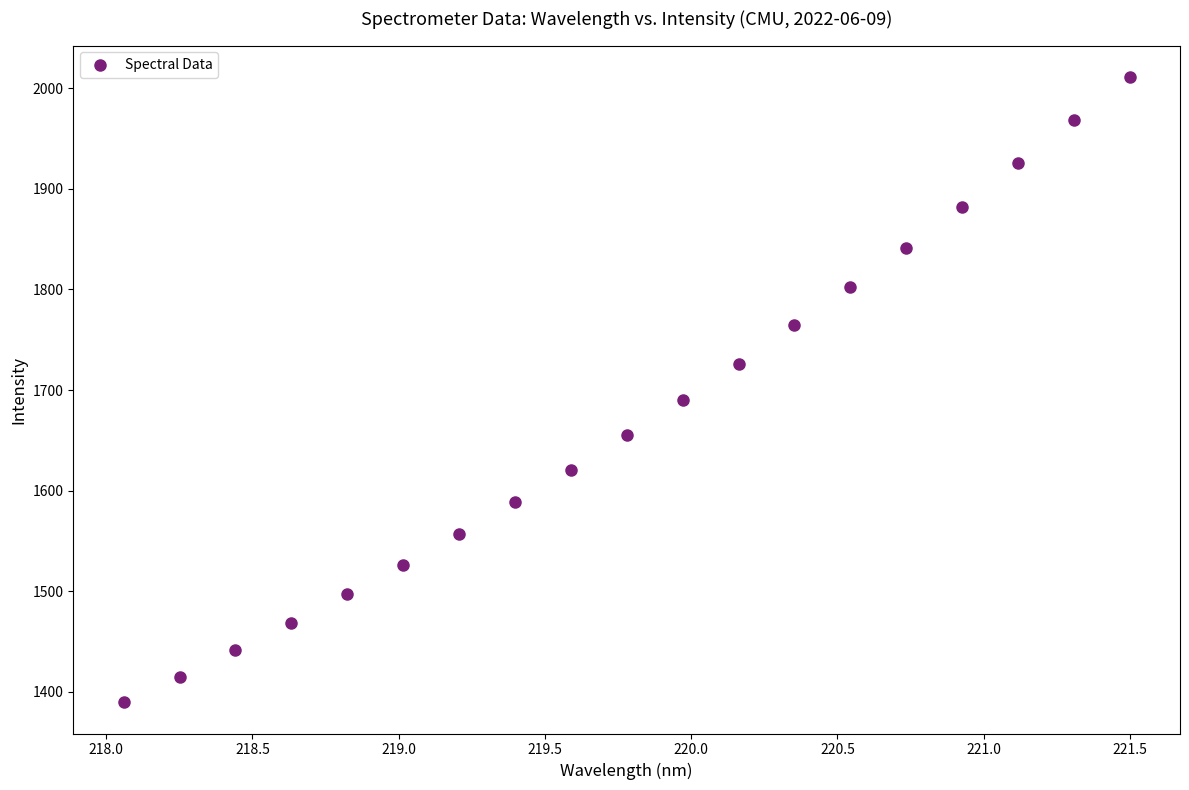

What is the range of X values (max minus min)?

3.4